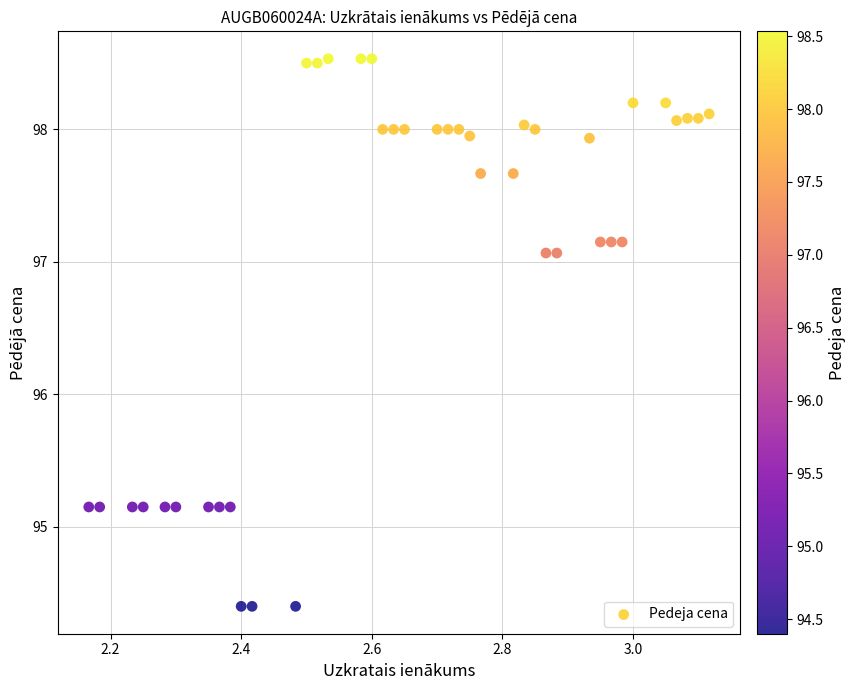

What is the range of X values (max minus min)?

1.0